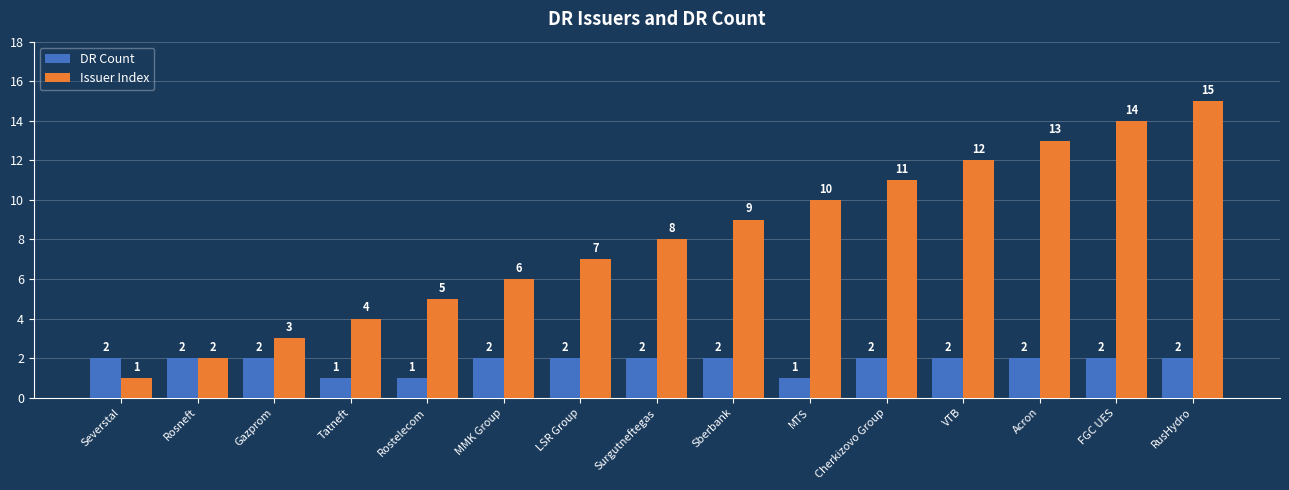

What value does the DR Count series have at Cherkizovo Group?

2